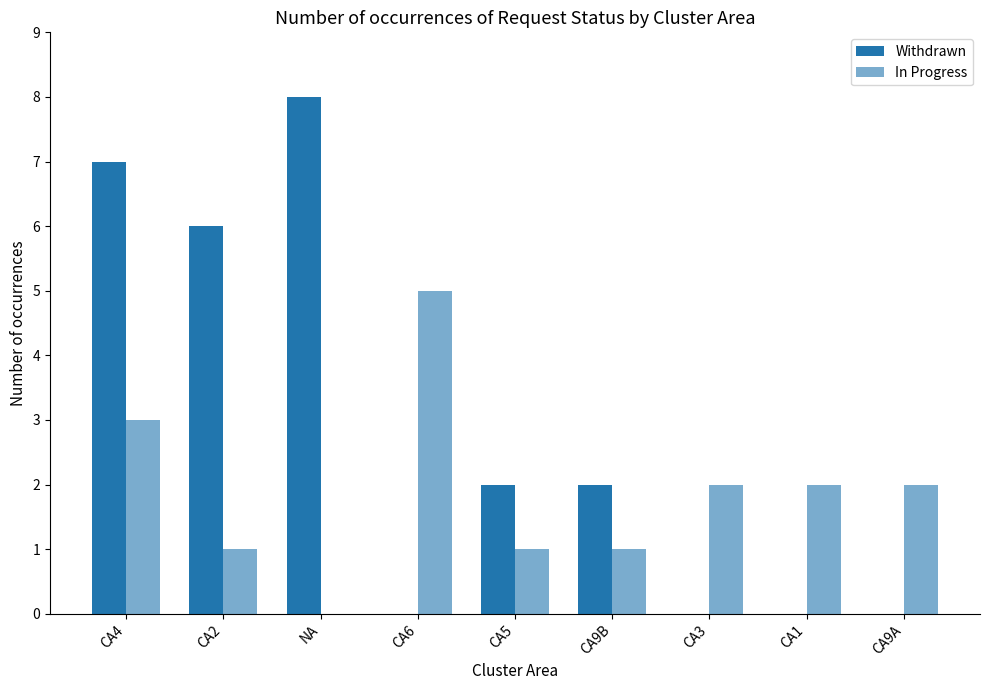

List the series in order of their peak value, highest first.

Withdrawn, In Progress